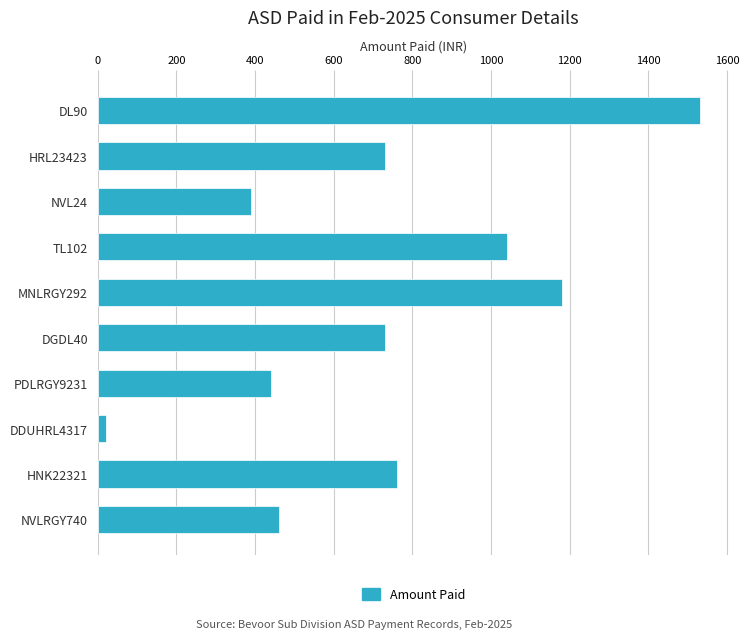

Is it true that the value at NVLRGY740 is 460?

True